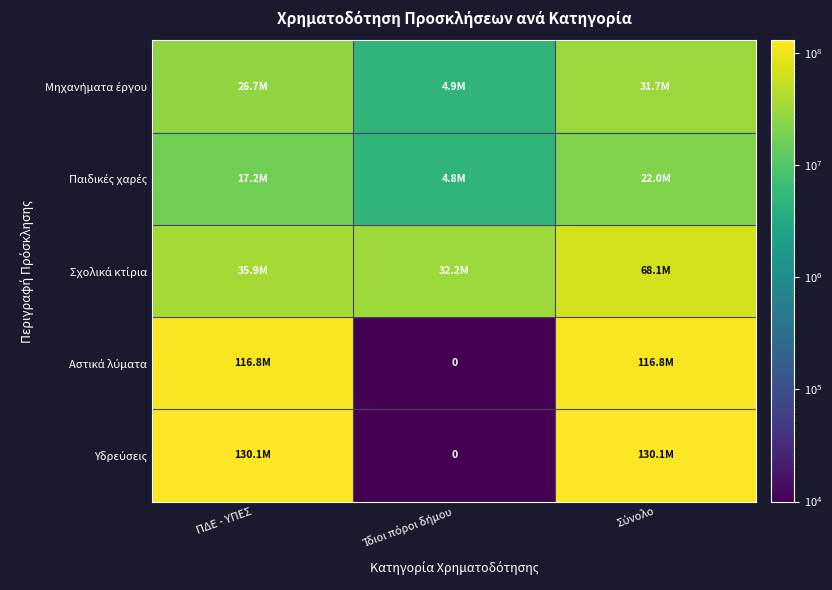

Is the value of Μηχανήματα έργου at ΠΔΕ - ΥΠΕΣ greater than the value of Σχολικά κτίρια at Σύνολο?

No